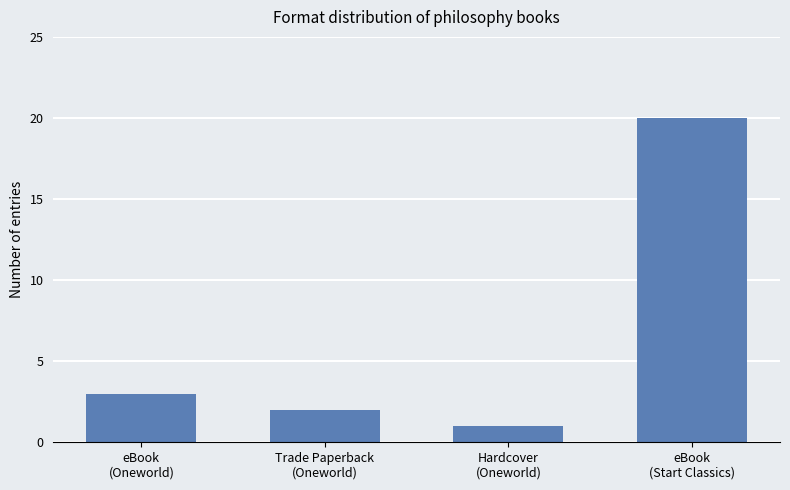

Is it true that the value at eBook
(Start Classics) is 20?

True